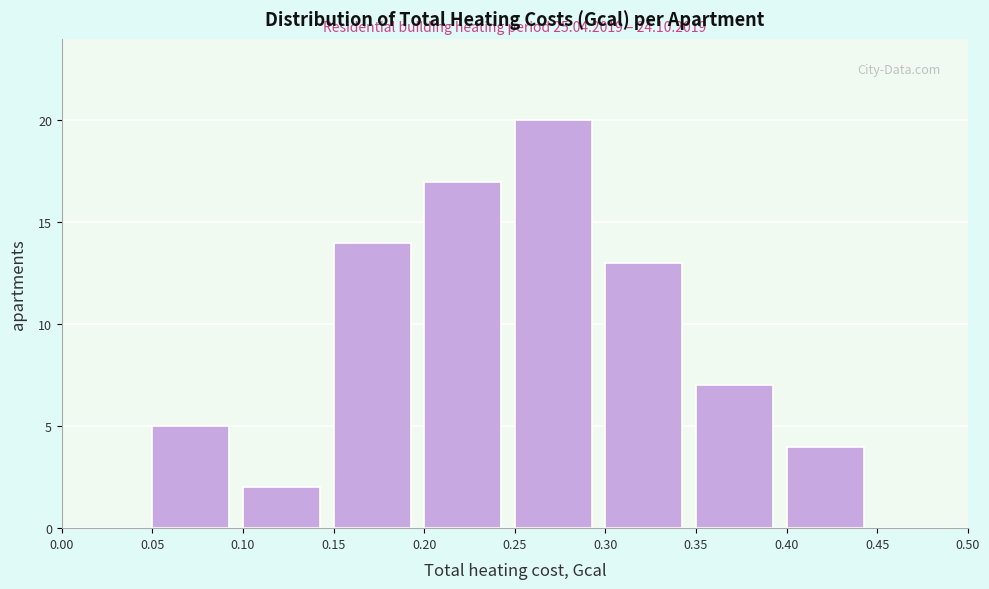

Over which range of the x-axis is the bar tallest?

0.25 to 0.30